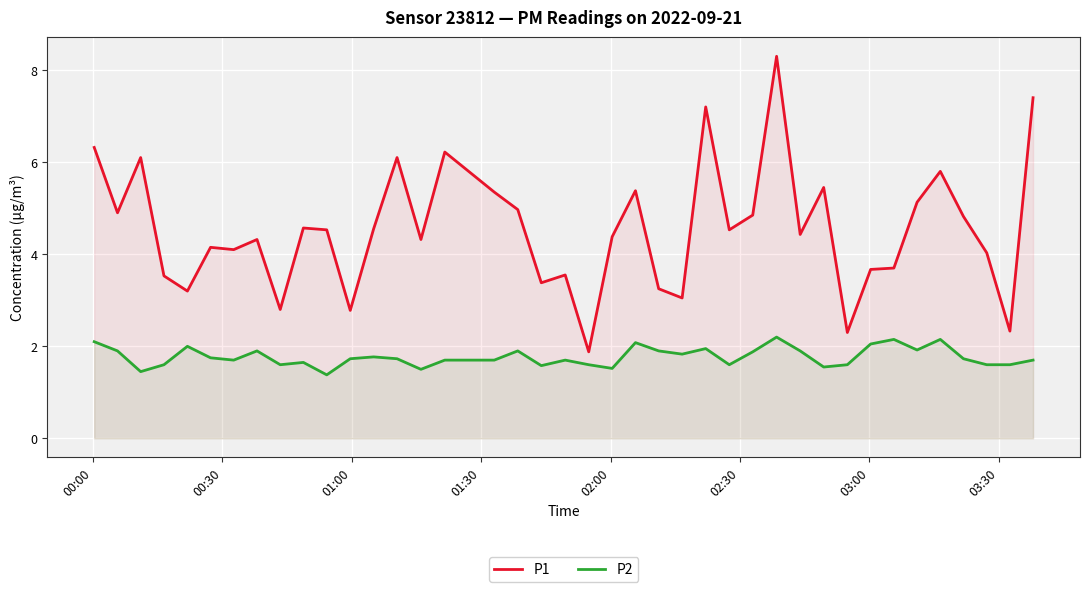

True or false: P1 and P2 intersect in this chart.

False